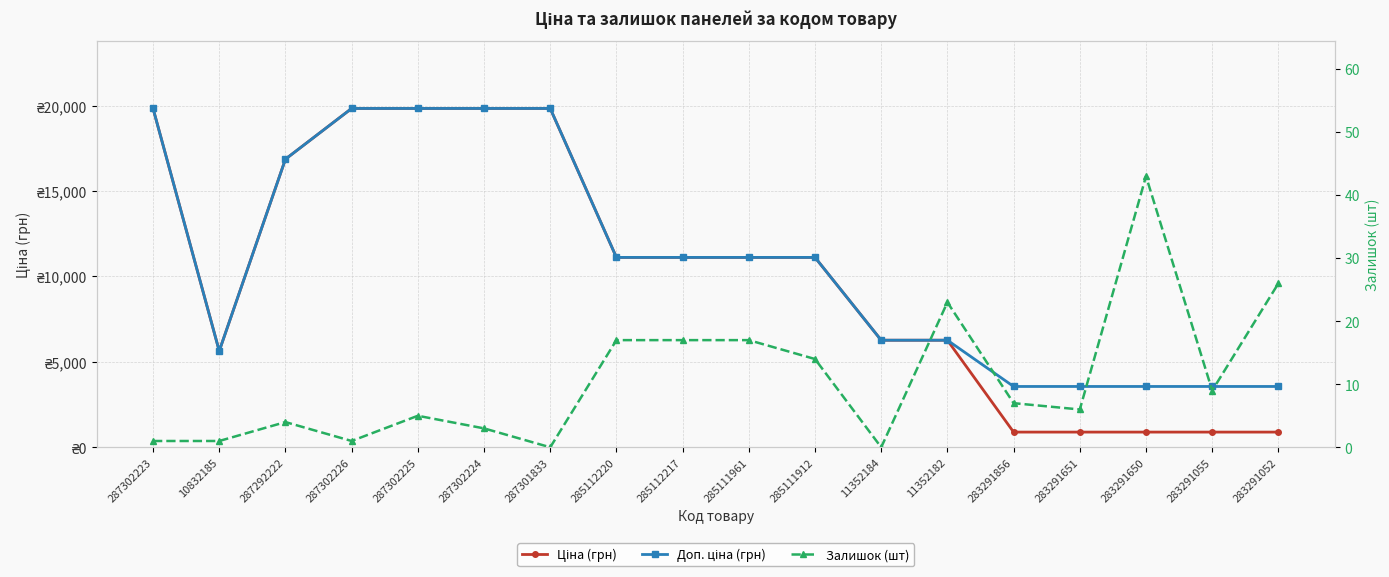

Is it true that Ціна (грн) equals 889.9 at 283291052?

True